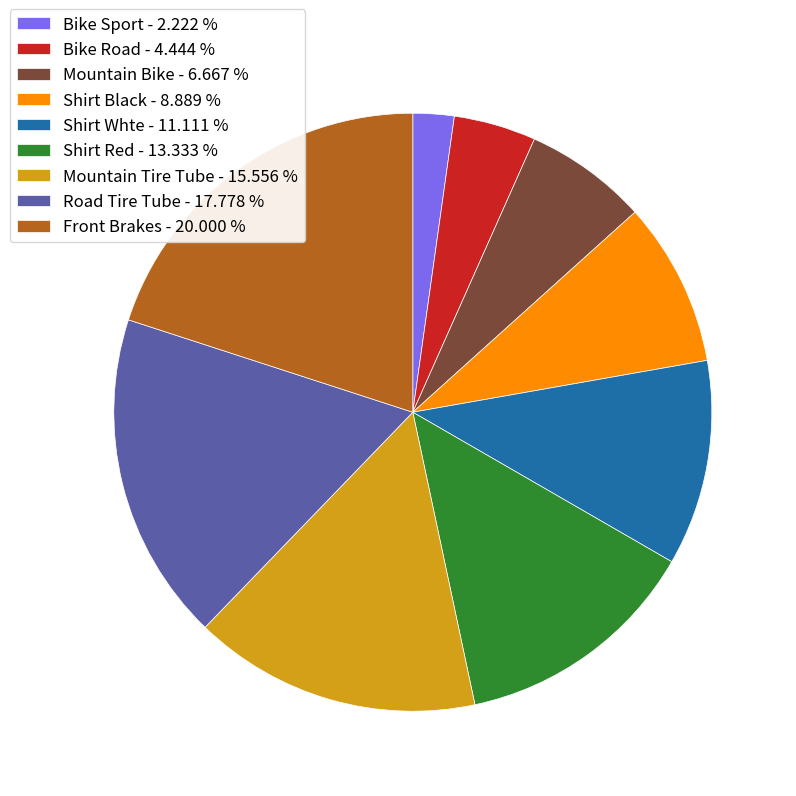

The Bike Road slice represents 14% of the pie. True or false?

False